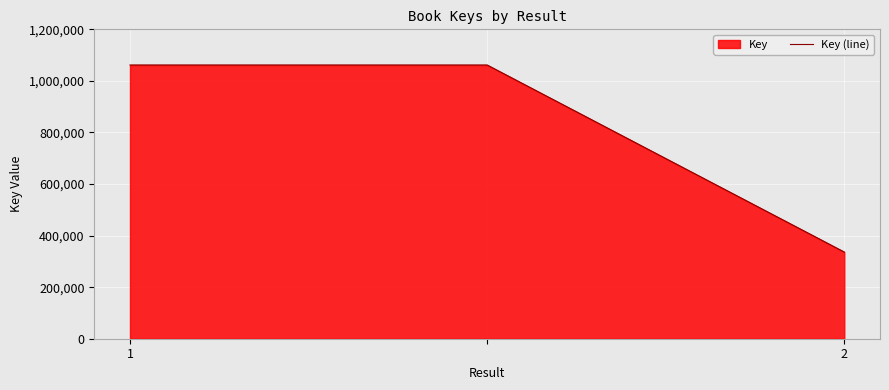

What is the value of the 2nd point from the left?

1061681